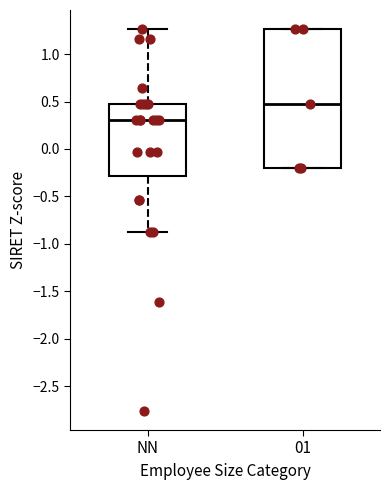

Reading left to right, transcribe this box plot: for each box, give where its median line is, the range the box spans, and where its two whiskers end, as read against the y-axis. The values are not printed on the chart, so give them approximately, as read against the axis.

NN: median 0.30, box -0.30 to 0.50, whiskers -0.90 to 1.25
01: median 0.50, box -0.20 to 1.25, whiskers -0.20 to 1.25